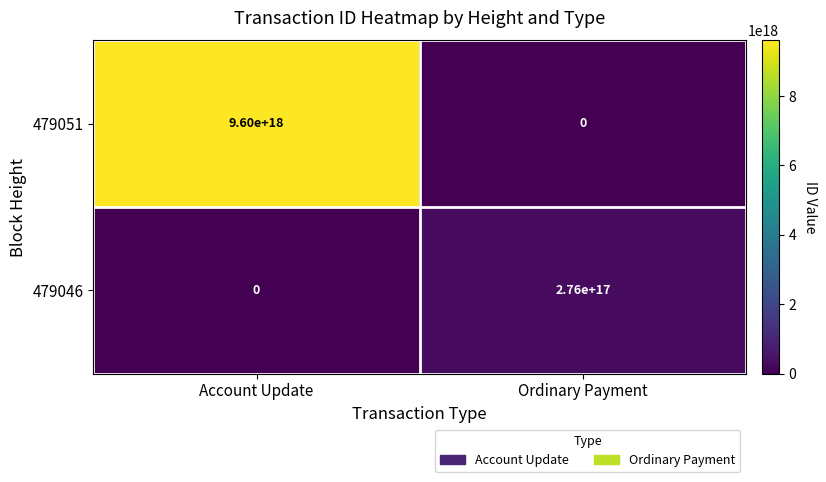

Count the number of data series in this chart.

2